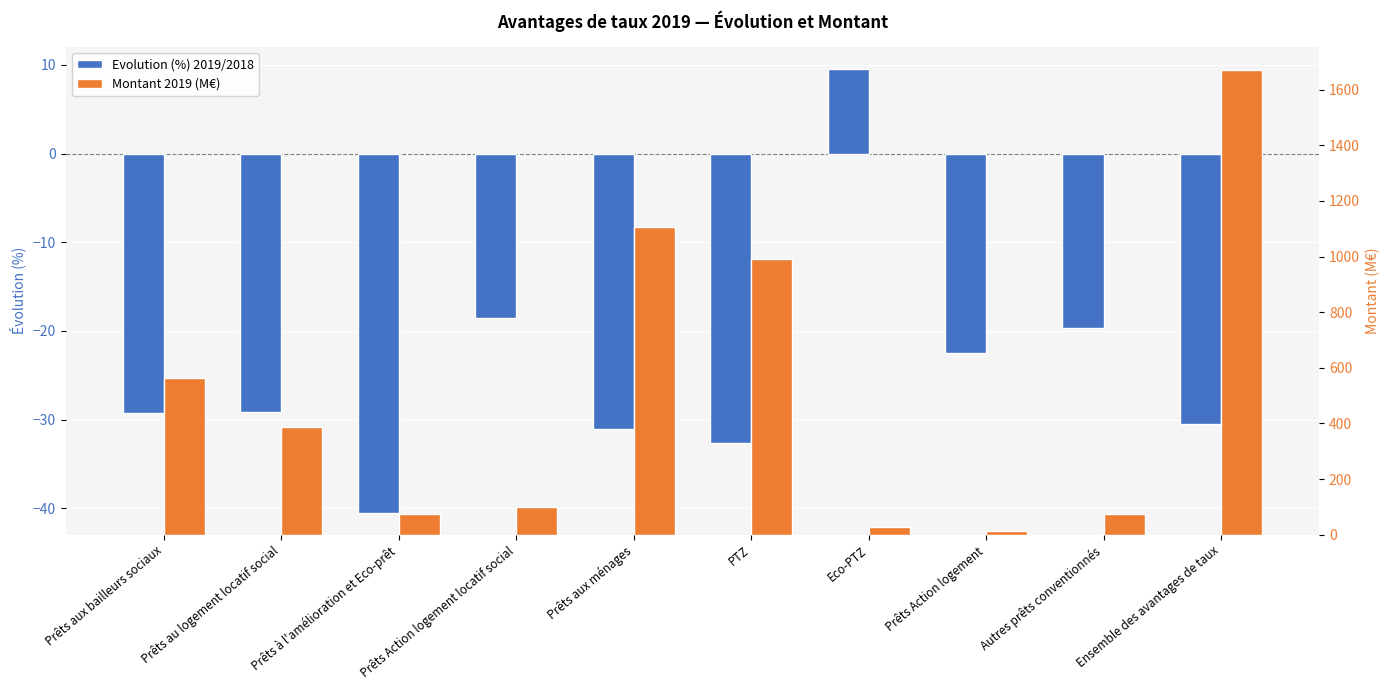

Which series has the widest spread of values?

Montant 2019 (M€)